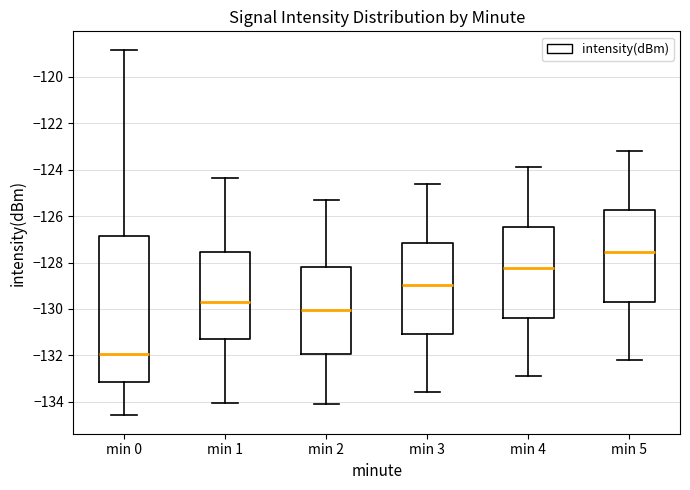

Reading left to right, read every box against the y-axis: the position of its median line, the range the box covers, and the ends of its whiskers. The values are not printed on the chart, so give them approximately, as read against the axis.

min 0: median -132.0, box -133.2 to -126.8, whiskers -134.6 to -118.8
min 1: median -129.6, box -131.4 to -127.6, whiskers -134.0 to -124.4
min 2: median -130.0, box -132.0 to -128.2, whiskers -134.0 to -125.2
min 3: median -129.0, box -131.0 to -127.2, whiskers -133.6 to -124.6
min 4: median -128.2, box -130.4 to -126.4, whiskers -132.8 to -123.8
min 5: median -127.6, box -129.6 to -125.8, whiskers -132.2 to -123.2